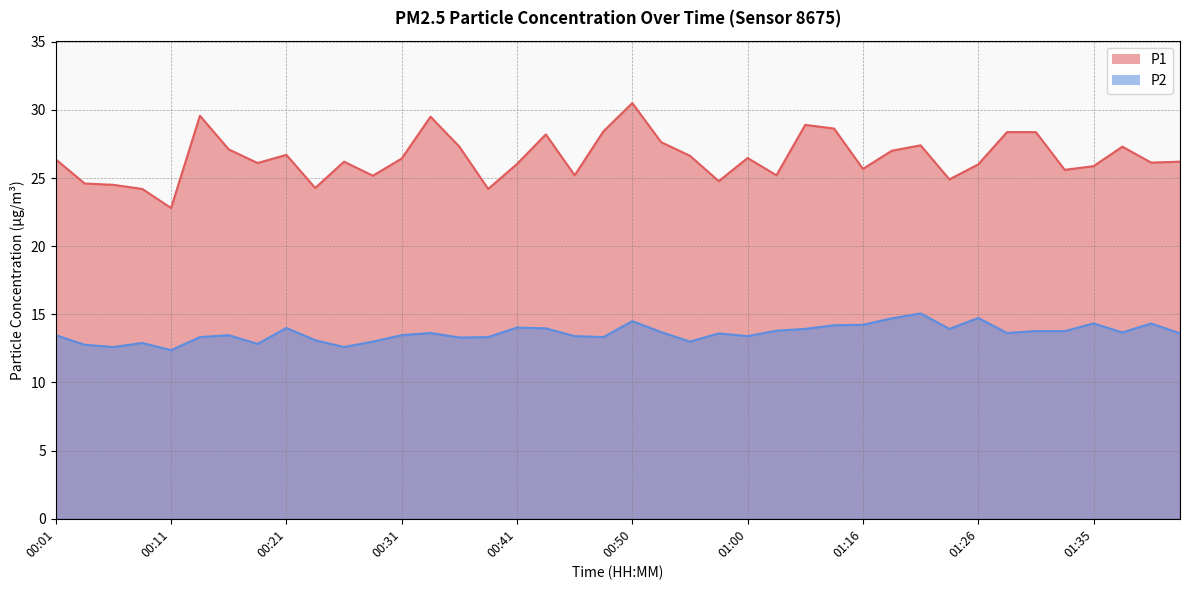

What value does the P1 series have at 00:31?

26.4